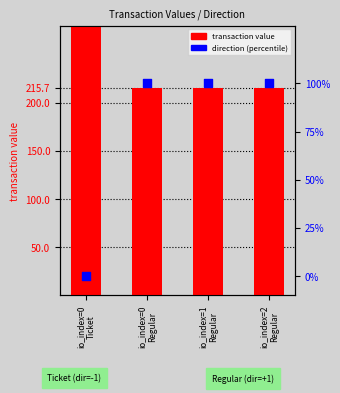

At which category is the sum across all series the highest?

io_index=0
Ticket